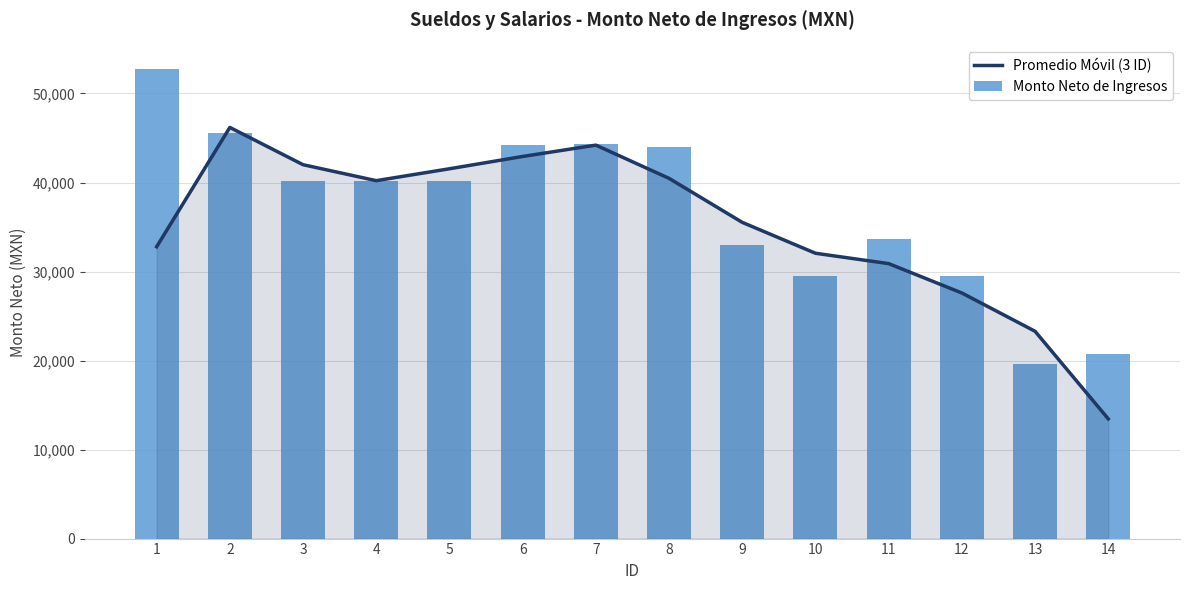

Which category has the lowest value in the Promedio Móvil (3 ID) series?

14